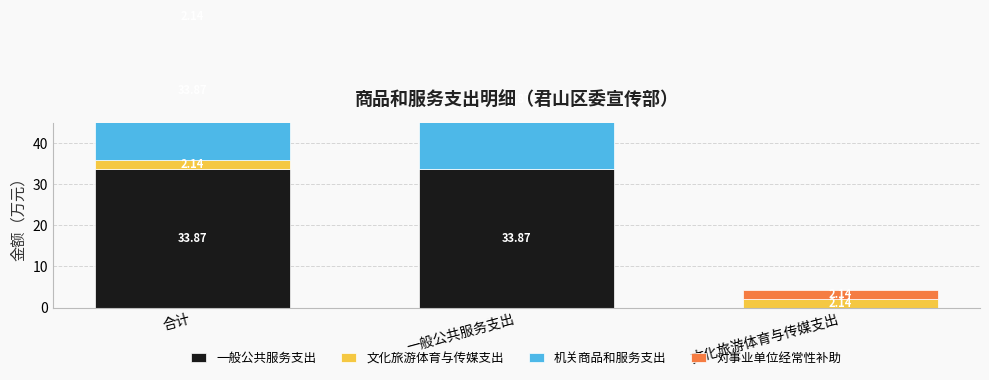

What is the value of the 机关商品和服务支出 bar at the 2nd from the left?

33.9